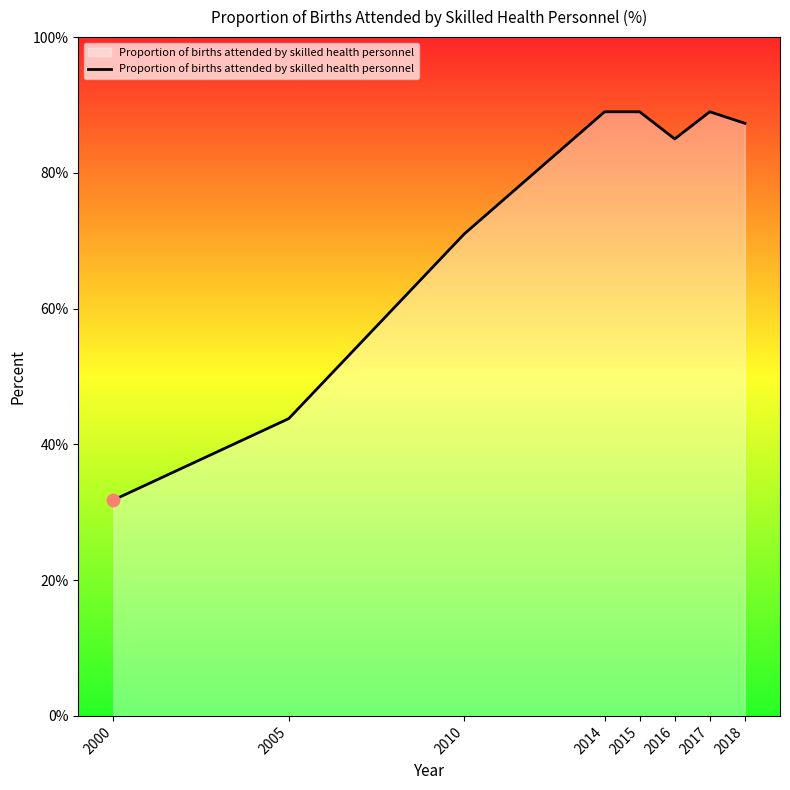

Which has a higher value, 2015 or 2005?

2015